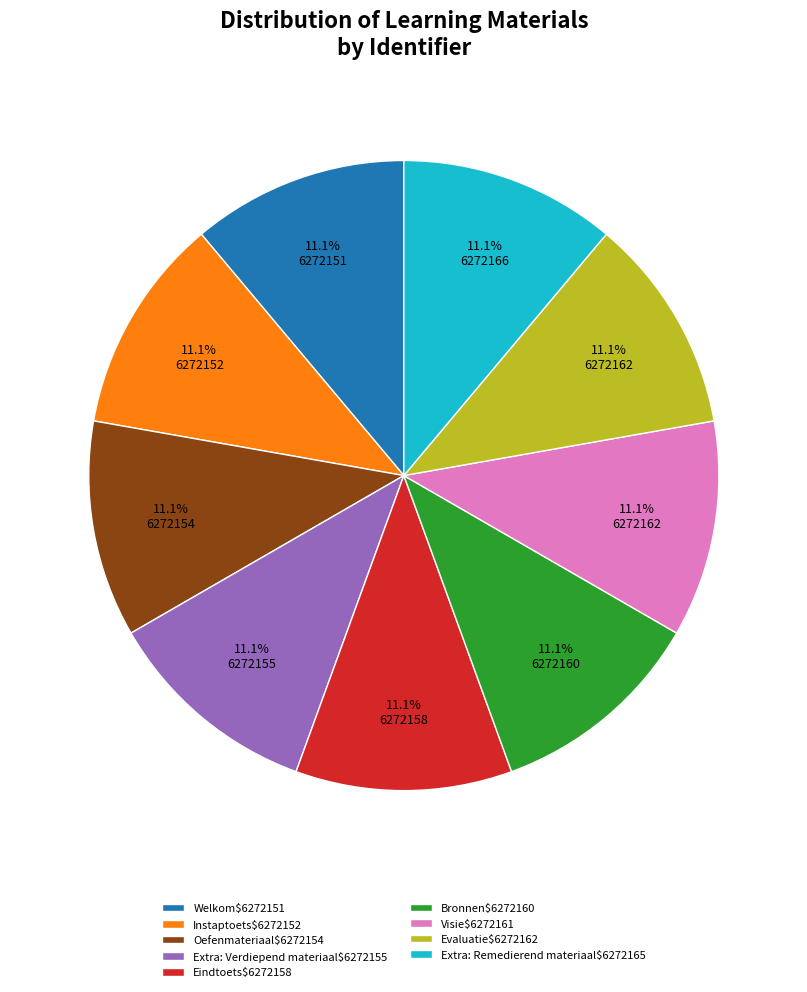

How much of the chart is everything except Evaluatie$6272162?

88.9%